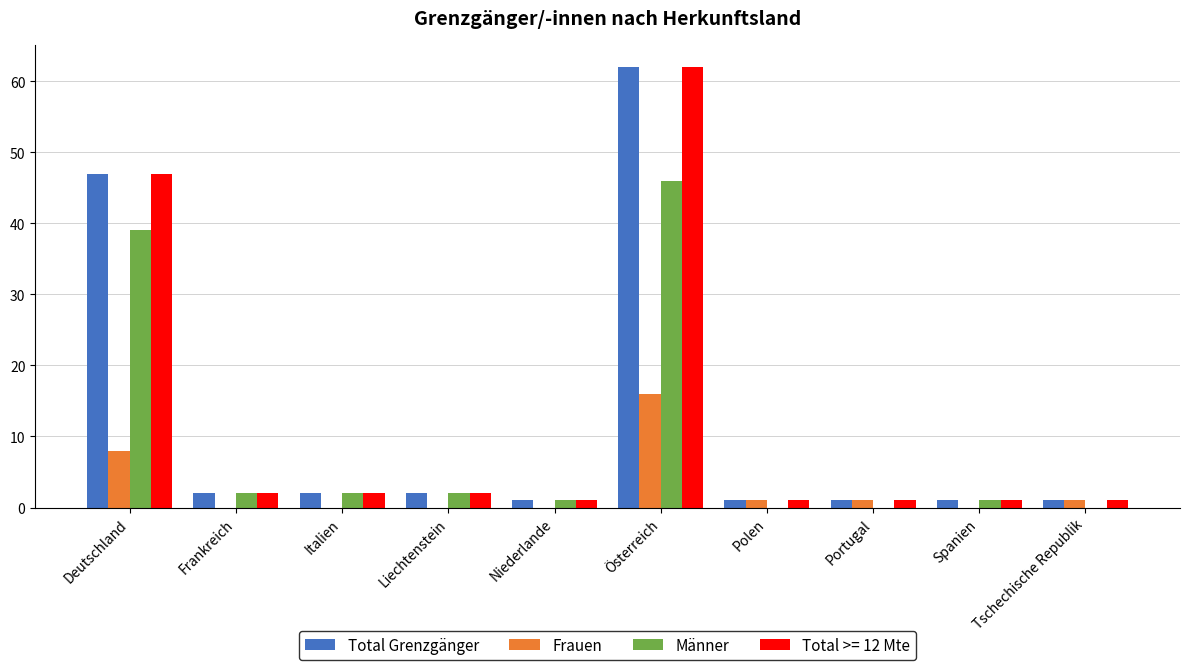

True or false: Männer has a value of 60 at Deutschland.

False